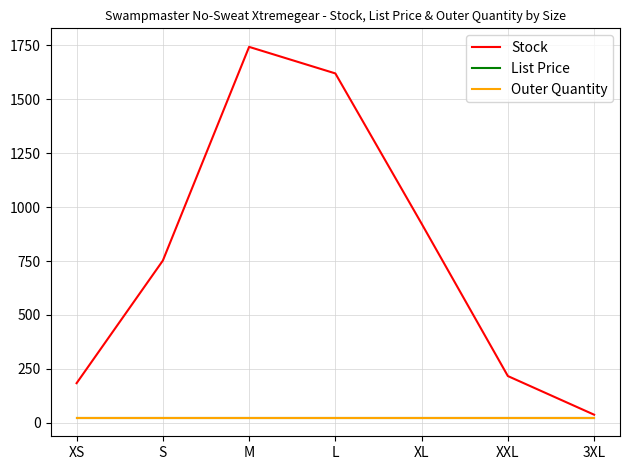

True or false: List Price and Outer Quantity intersect in this chart.

False